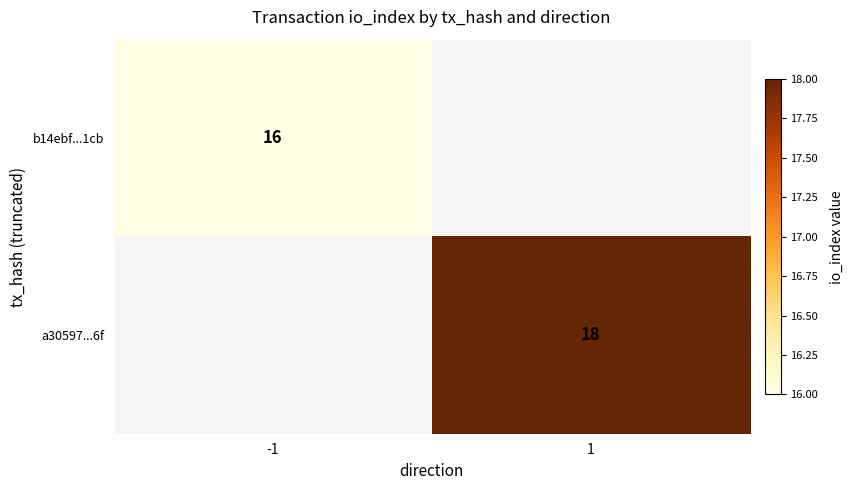

Is it true that a30597...6f equals 18 at 1?

True